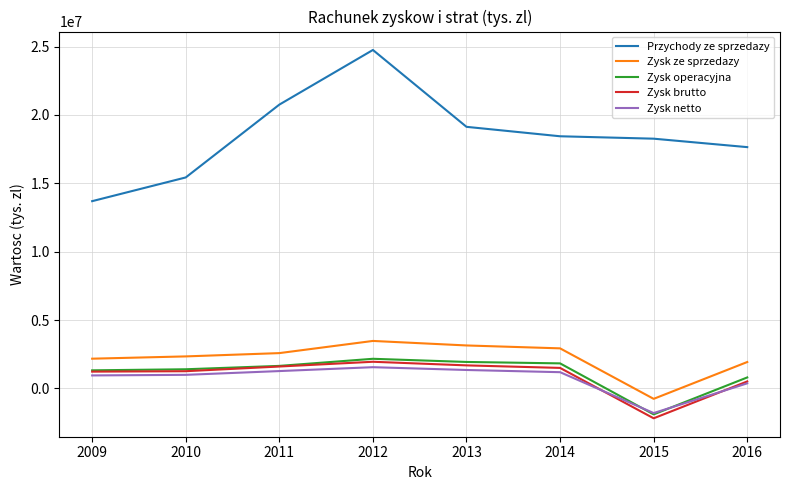

True or false: Zysk ze sprzedazy and Przychody ze sprzedazy cross at least once.

False